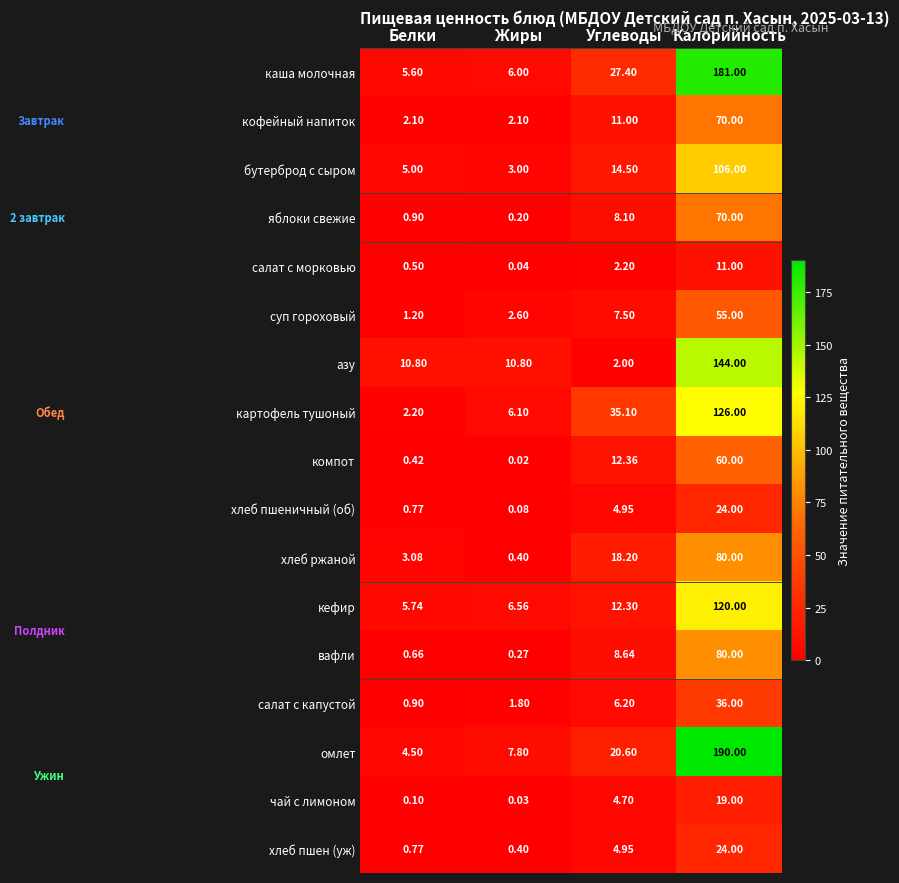

Which series has the widest spread of values?

омлет